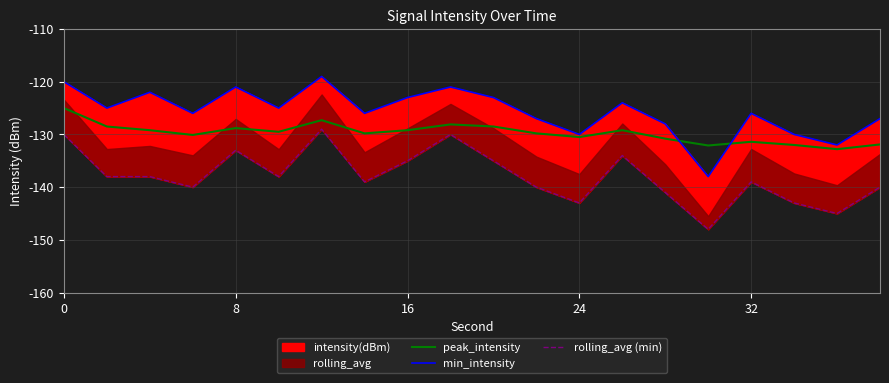

True or false: rolling_avg (min) has more than 2 points higher than both neighbors.

True